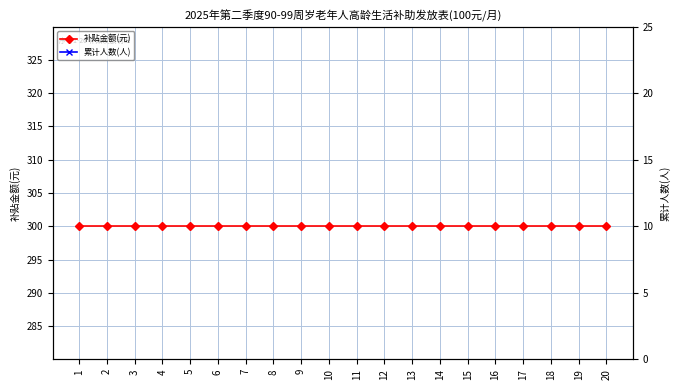

What is the value of the 累计人数(人) point at the 15th from the left?

15